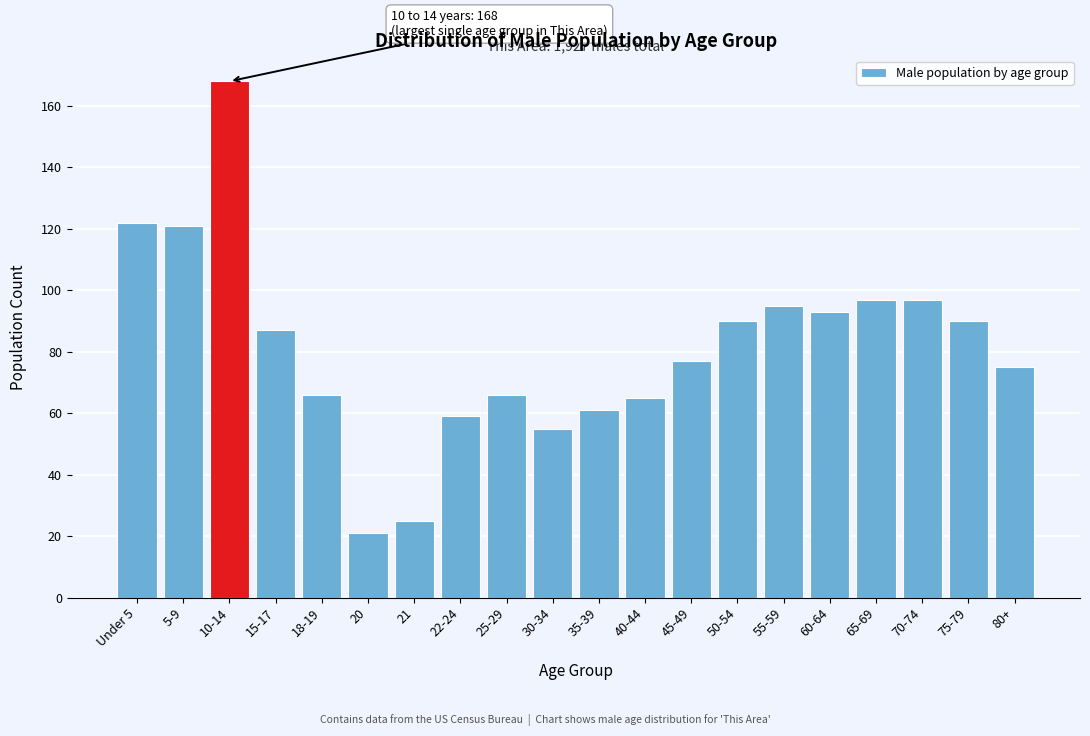

Reading left to right, what are all the values shown in this chart?

Under 5=122	5-9=121	10-14=168	15-17=87	18-19=66	20=21	21=25	22-24=59	25-29=66	30-34=55	35-39=61	40-44=65	45-49=77	50-54=90	55-59=95	60-64=93	65-69=97	70-74=97	75-79=90	80+=75